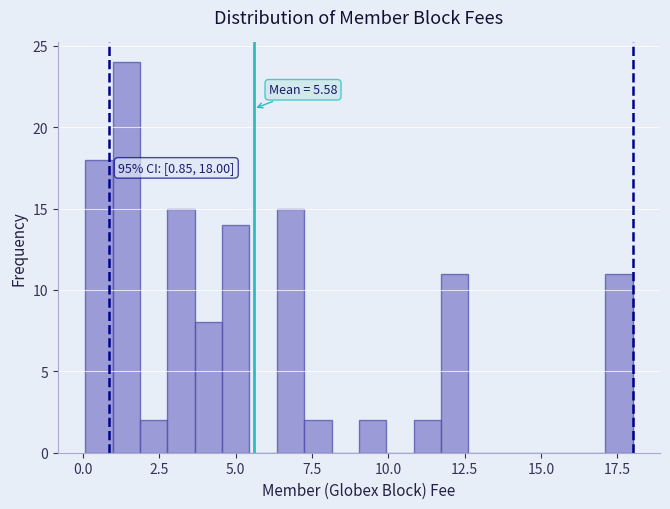

Read against the x-axis, roughly where is the centre of the tallest bar?

1.5